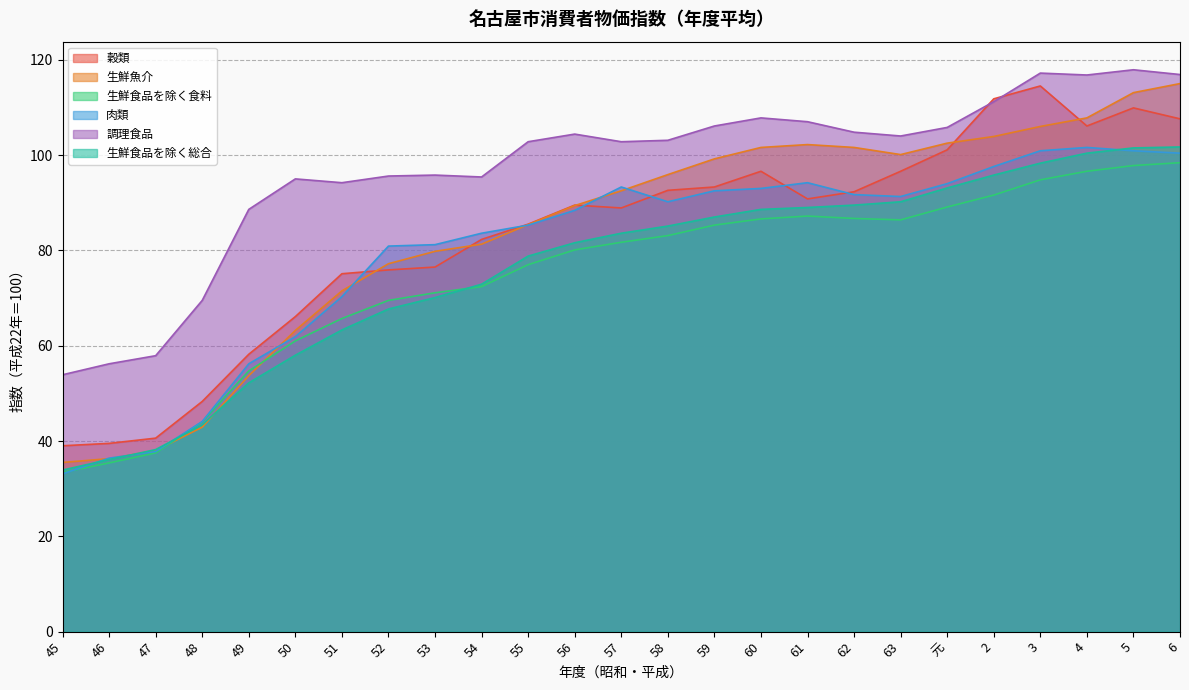

Which series changed the most between 54 and 58?

生鮮魚介